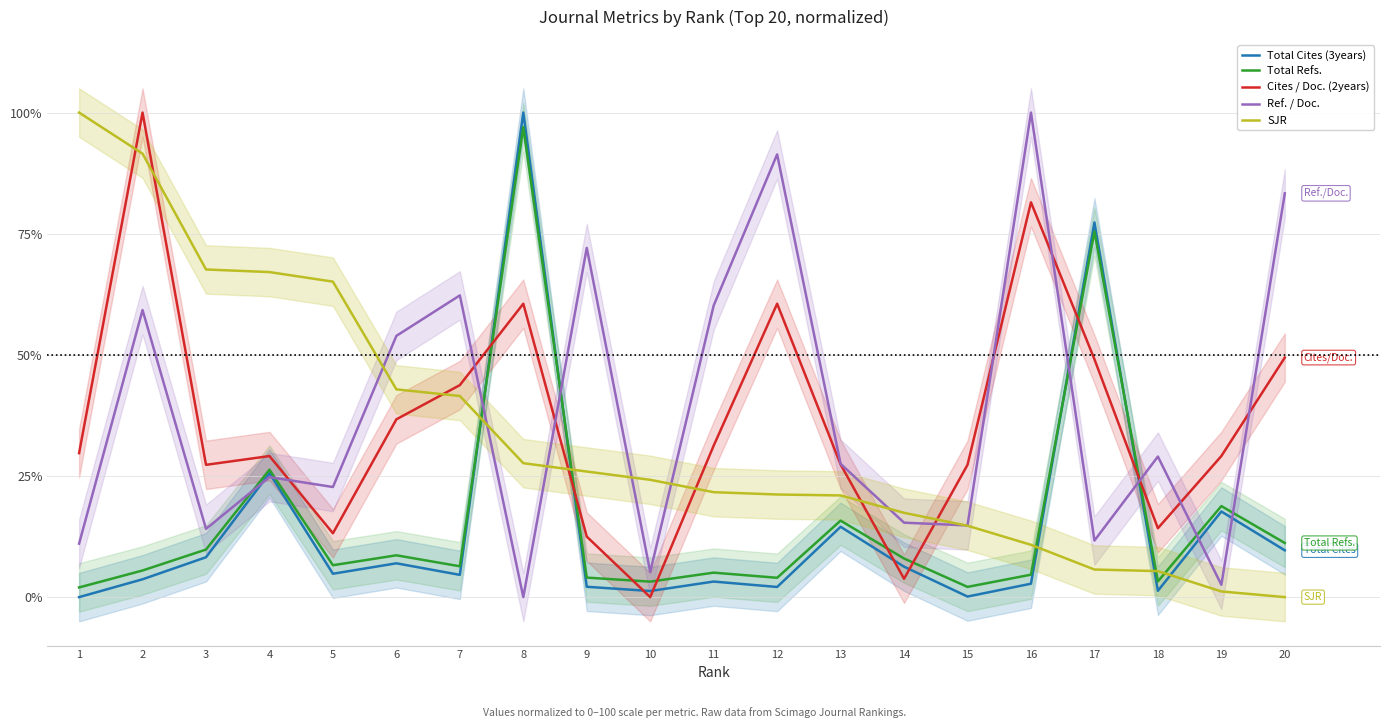

Which has a higher value, 5 or 15?

5